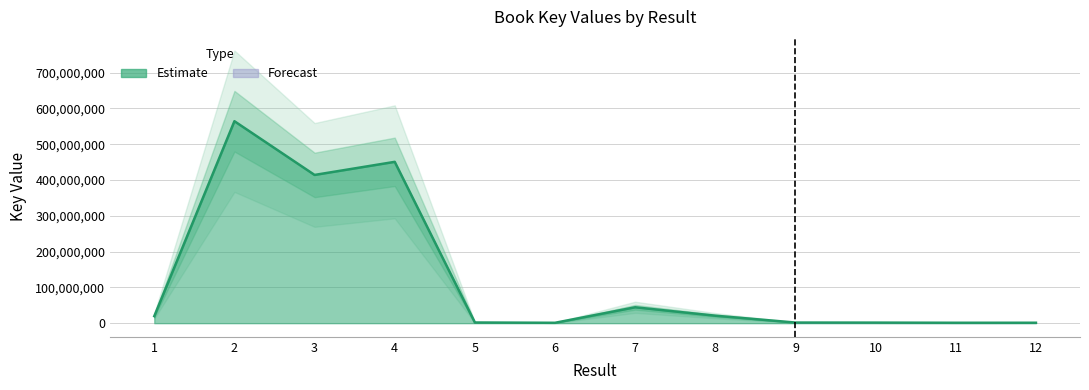

What is the minimum value shown in the chart?

1069041